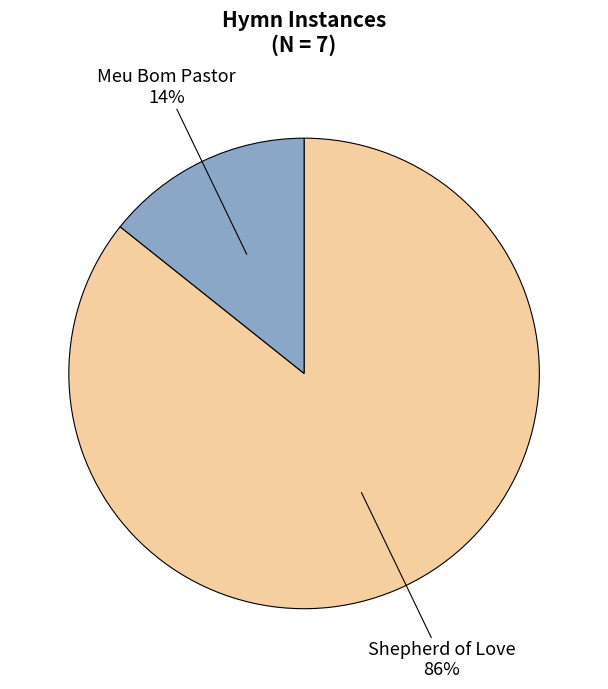

Does any single category account for the majority?

Yes